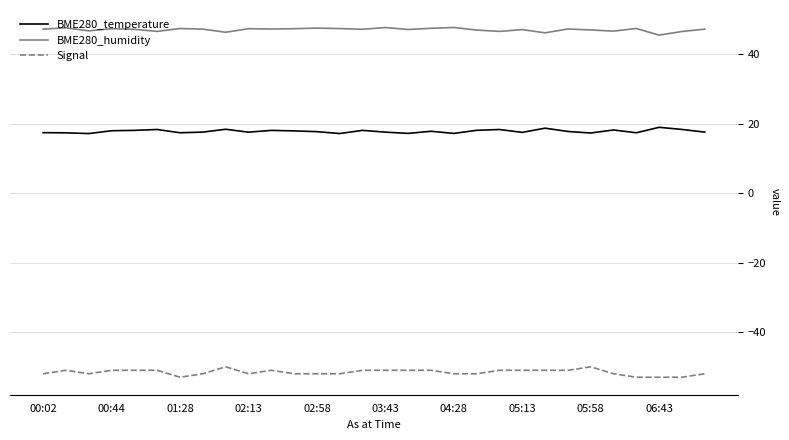

True or false: BME280_temperature and BME280_humidity cross at least once.

False